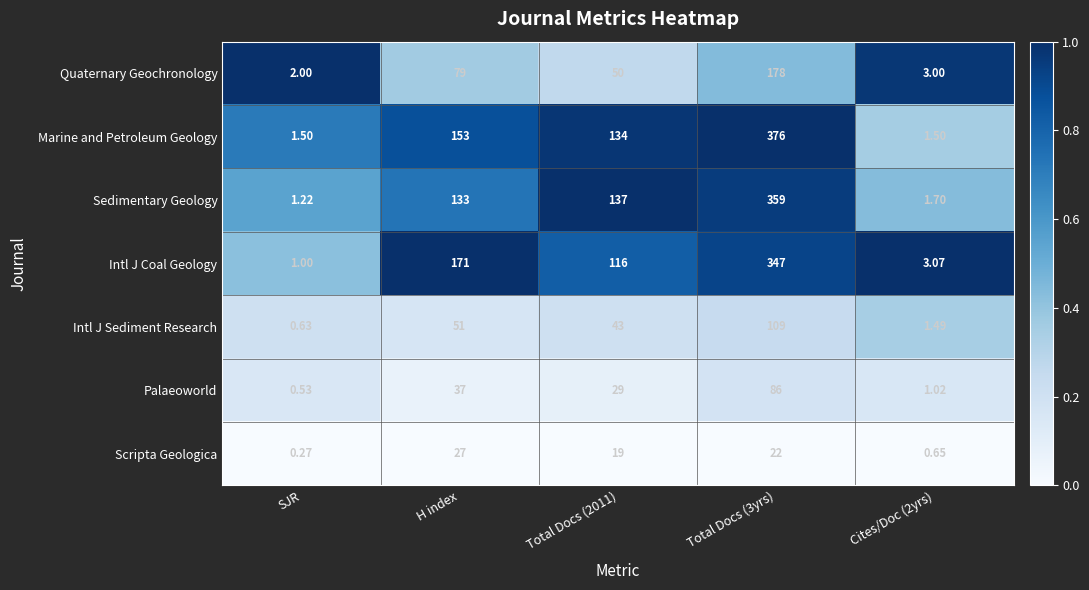

Where is Intl J Coal Geology nearest to the value 174?

H index